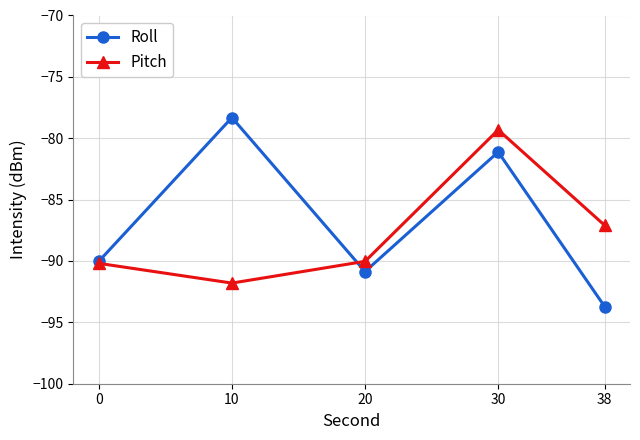

What is the difference between the Roll values at 10 and 30?

2.8